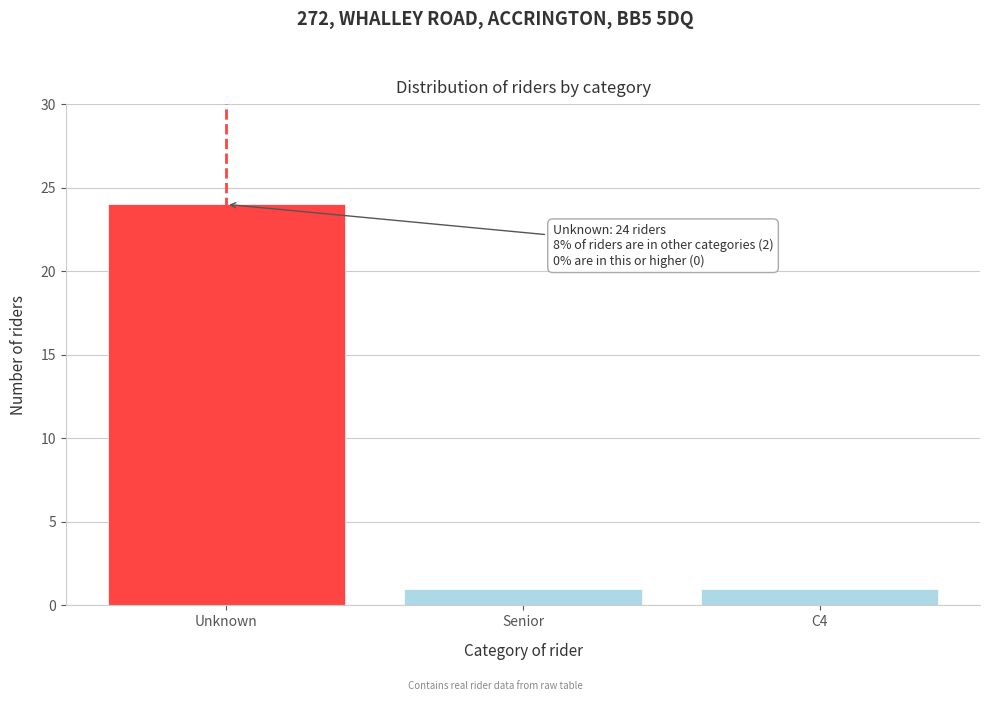

Reading left to right, what are all the values shown in this chart?

24	1	1